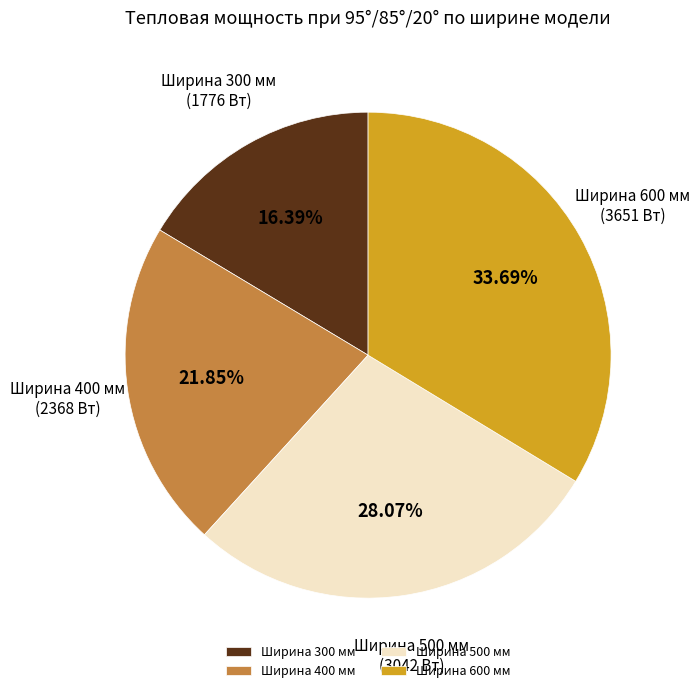

How many slices are in this pie chart?

4